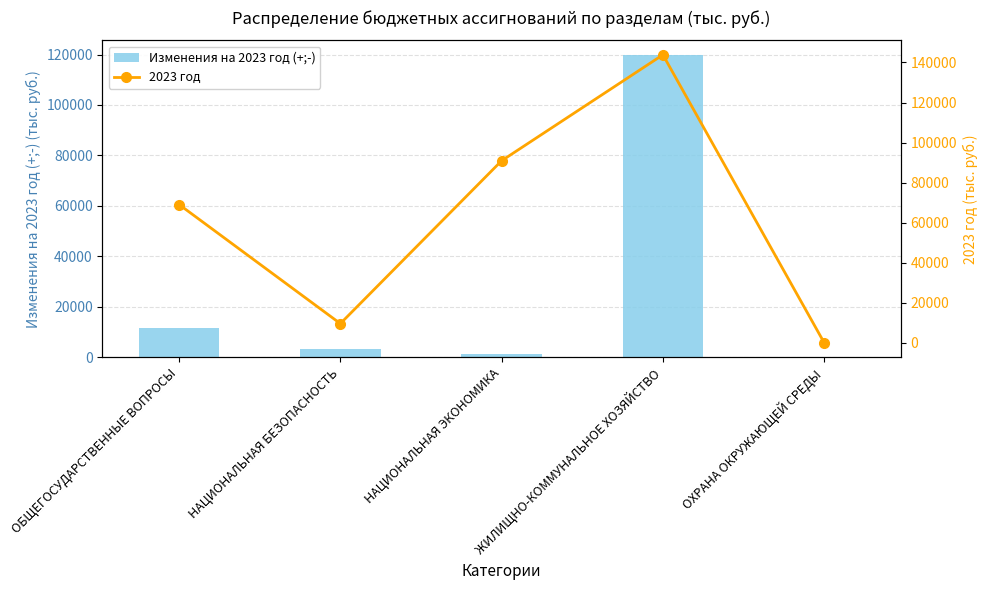

Which category has the lowest value in the Изменения на 2023 год (+;-) series?

ОХРАНА ОКРУЖАЮЩЕЙ СРЕДЫ